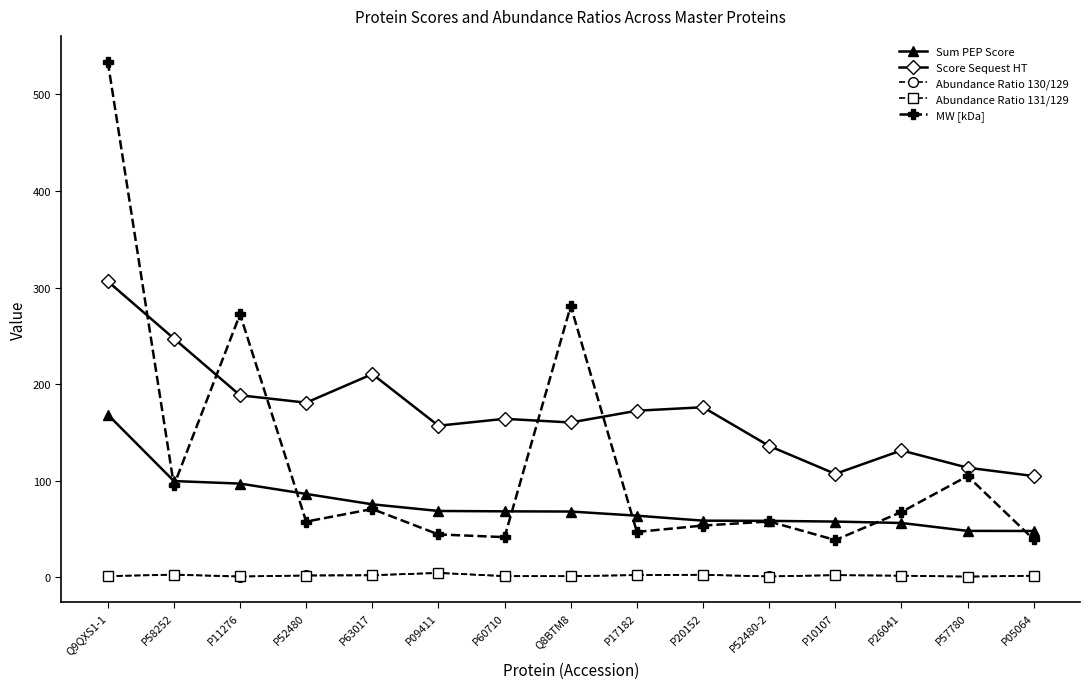

What position from the right is P63017?

11